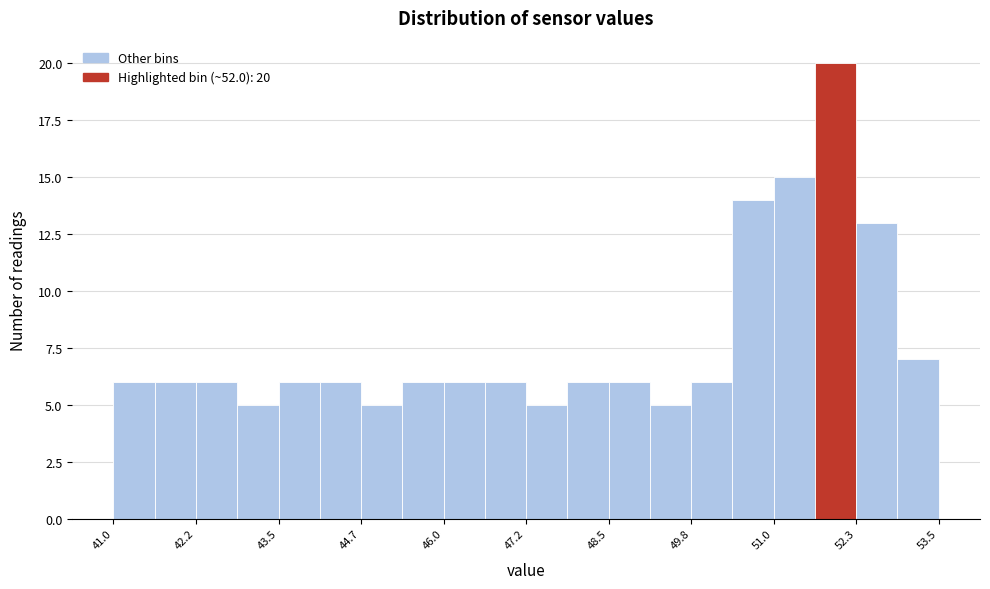

Read against the x-axis, roughly where is the centre of the tallest bar?

52.0